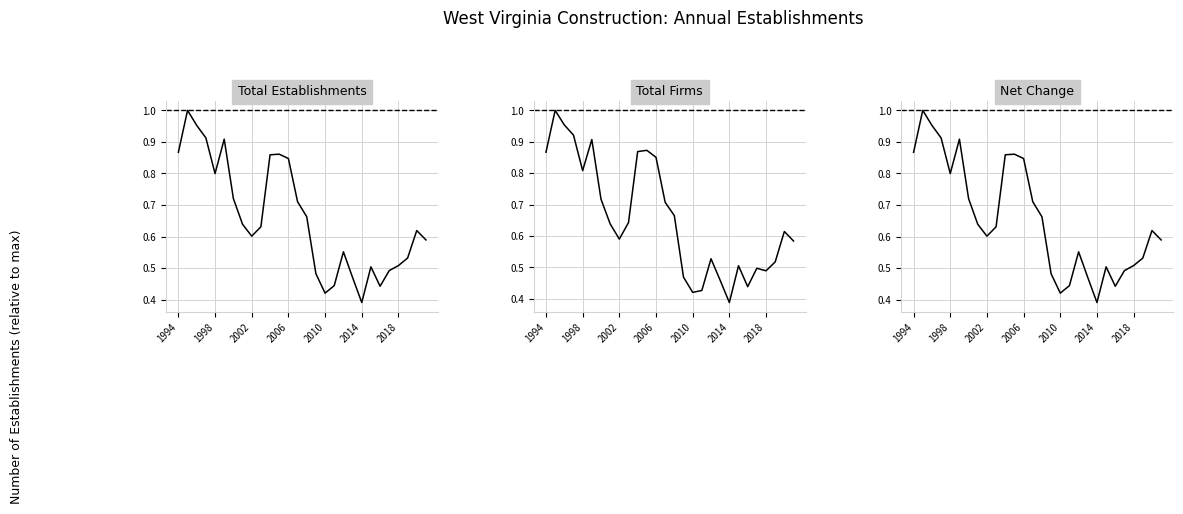

What is the average value of the Net Change series?

0.7